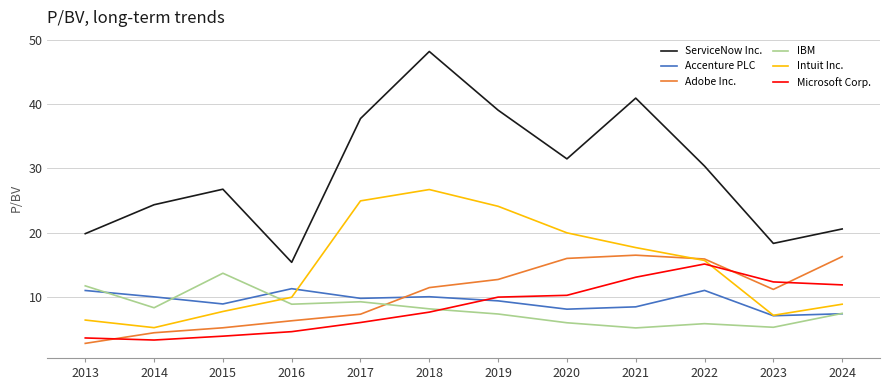

The value of Accenture PLC at 2022 is 11.1. True or false?

True